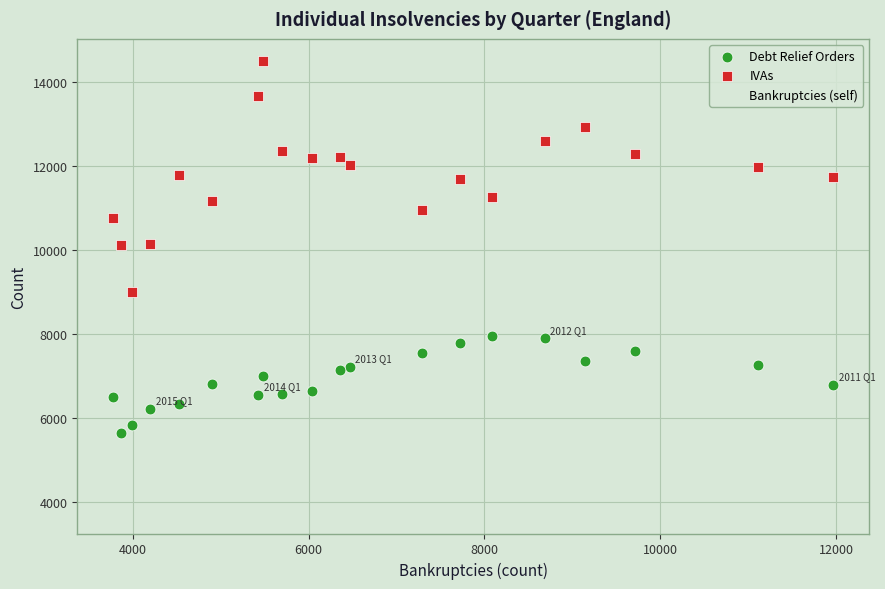

Which series has the widest spread of Y values?

Bankruptcies (self)